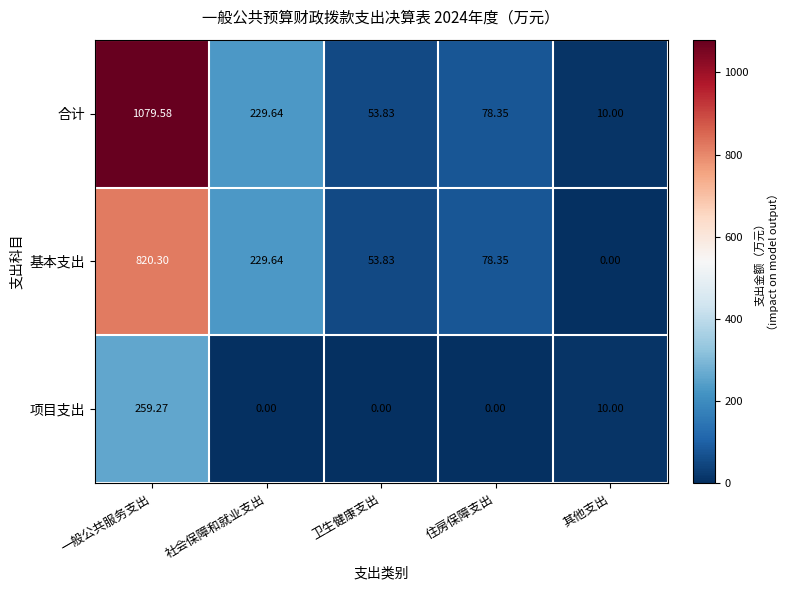

What is the spread (max minus min) of values at 卫生健康支出?

53.8